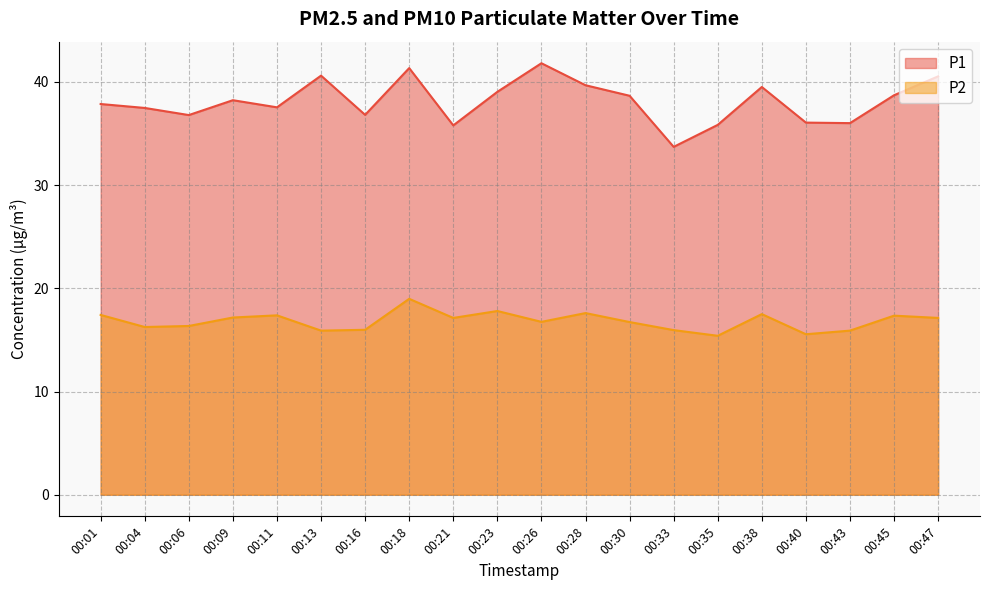

True or false: P2 and P1 intersect in this chart.

False